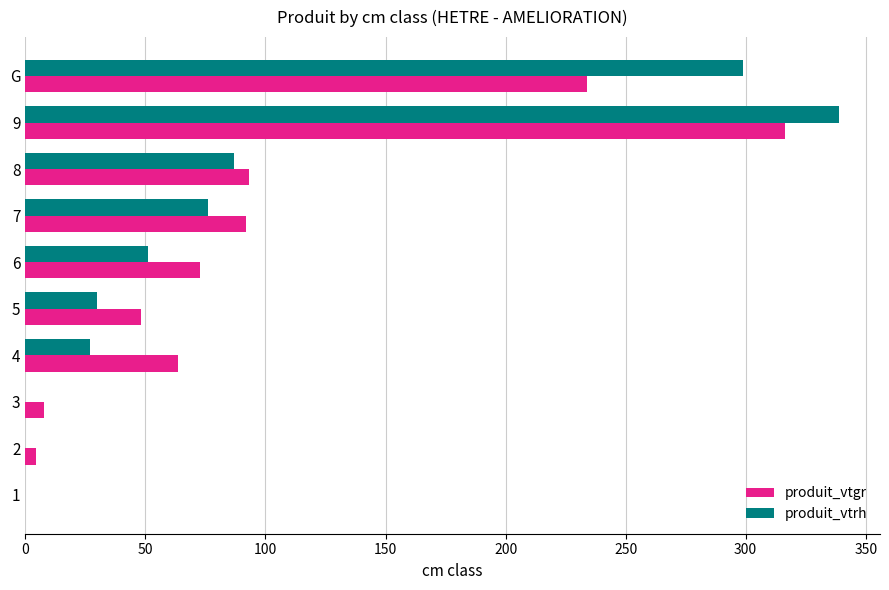

What is the sum of all produit_vtrh values?

909.0